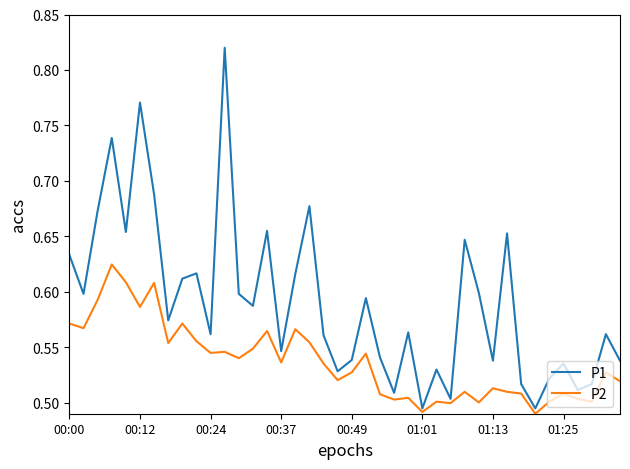

List the series in order of their peak value, highest first.

P1, P2